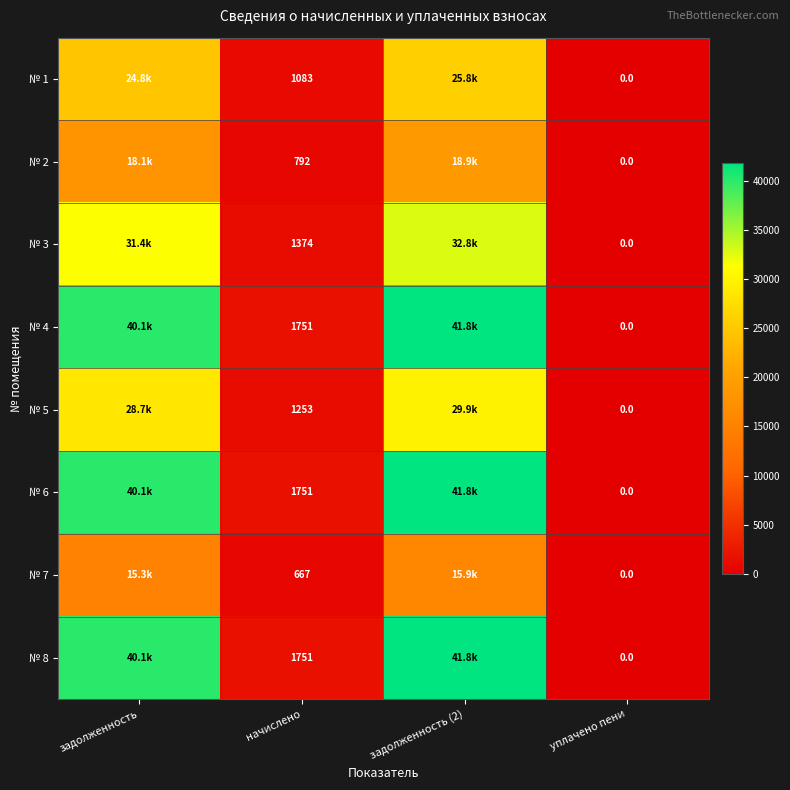

What is the approximate value of № 2 at задолженность (2)?

18905.0